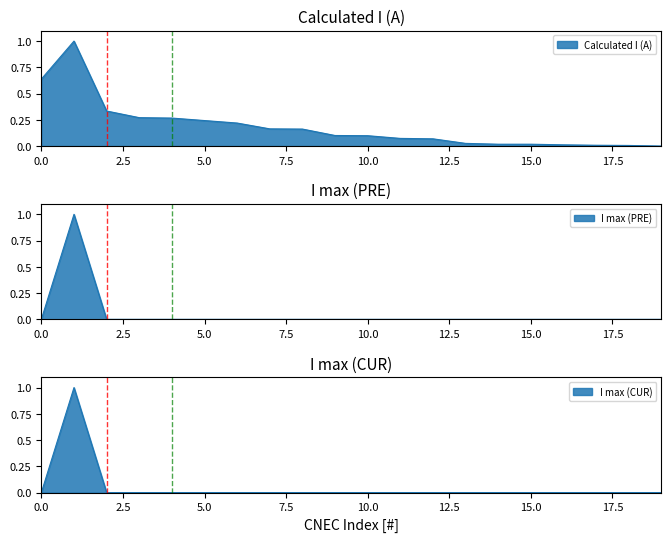

The value of I max (PRE) at AL_CO_00002 is -0.4. True or false?

False